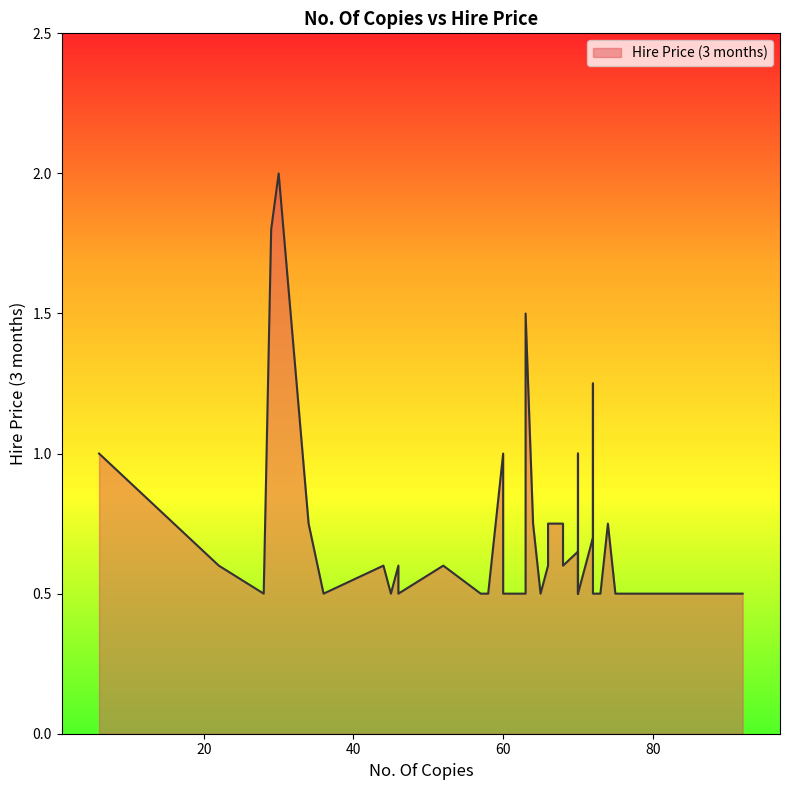

List the labels in order of value, smallest first.

57, 65, 63, 70, 28, 65, 75, 73, 46, 92, 36, 58, 45, 72, 60, 70, 66, 46, 44, 63, 63, 68, 22, 52, 60, 70, 72, 68, 64, 63, 34, 74, 66, 60, 70, 6, 72, 63, 29, 30